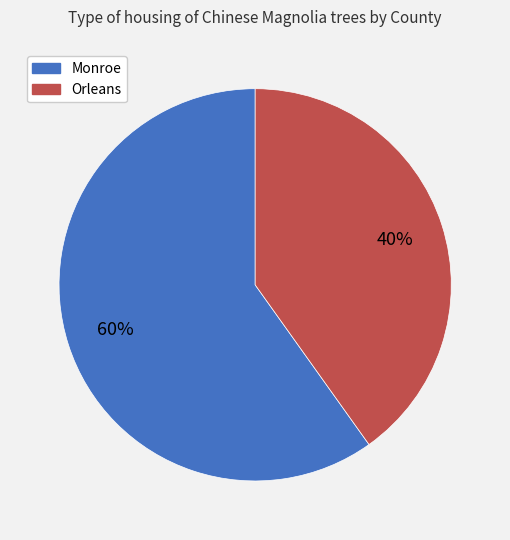

Approximately how many times larger is the value at Monroe compared to Orleans?

1.5